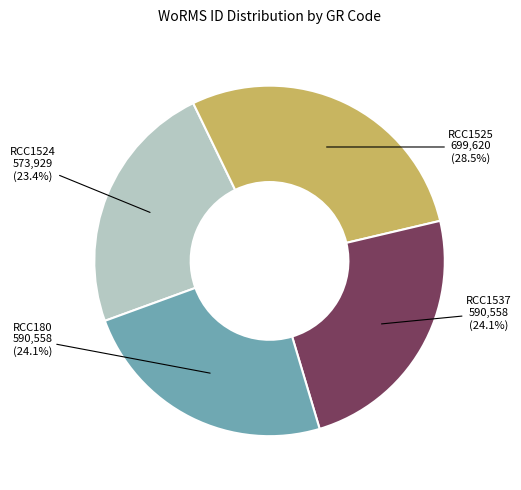

To the nearest percent, what portion does RCC1537 represent?

24%